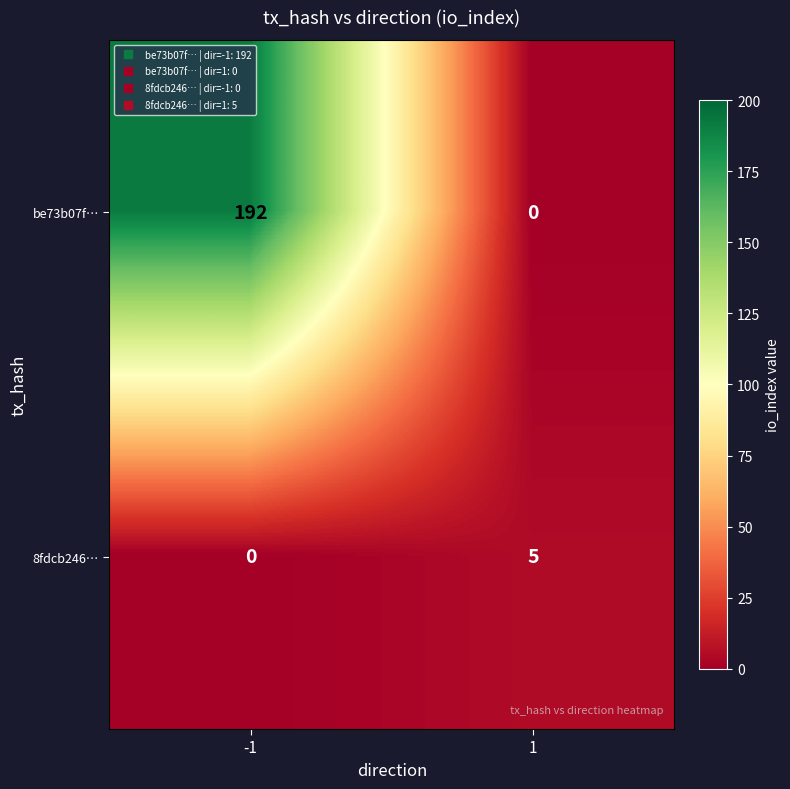

Which series has the largest total across all categories?

be73b07f…